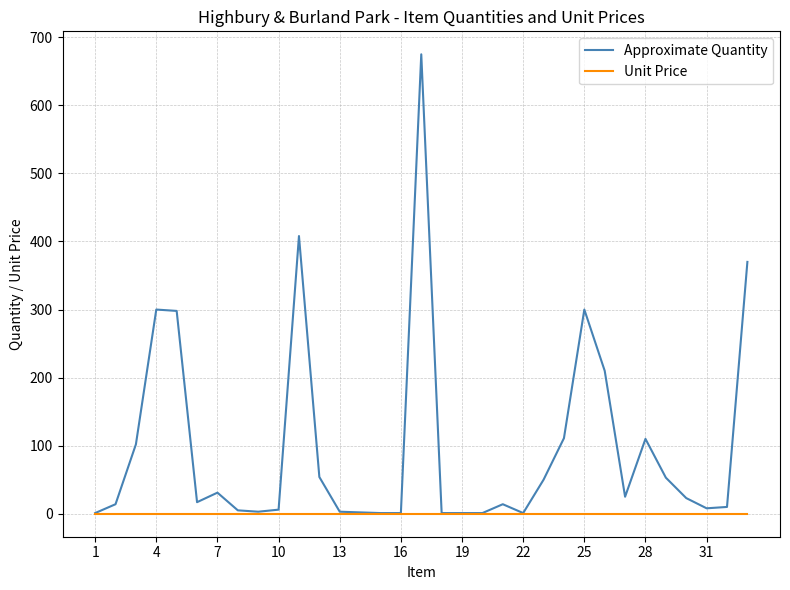

Rank the series by their maximum value, from lowest to highest.

Unit Price, Approximate Quantity